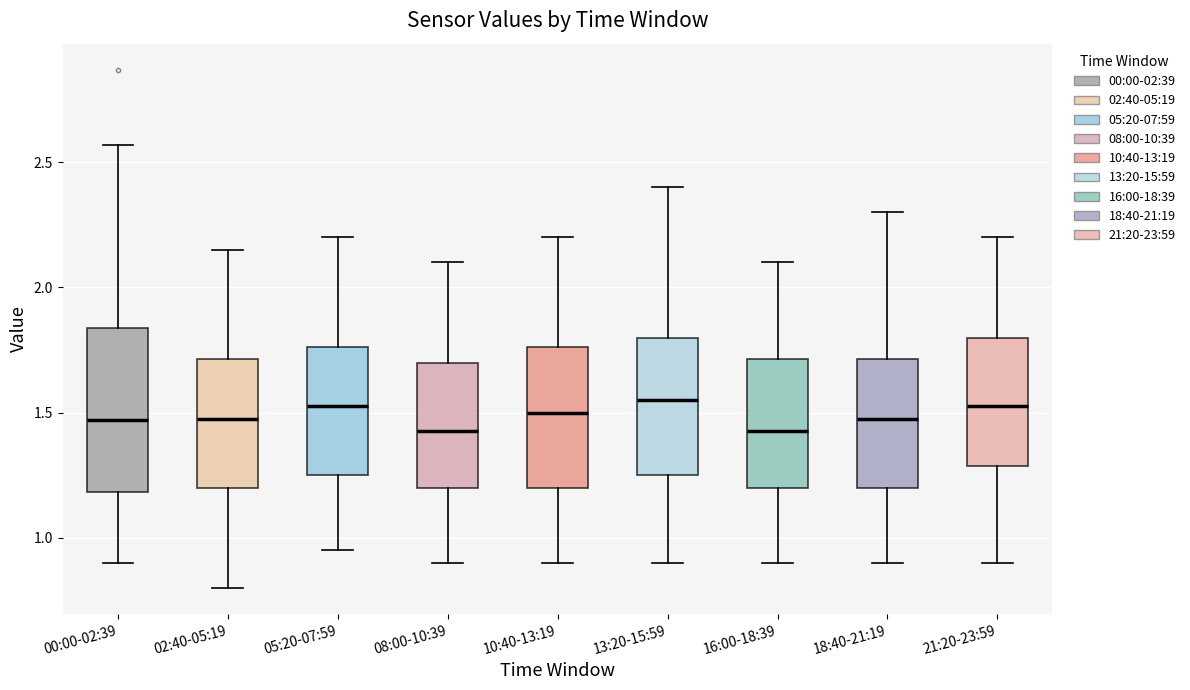

Reading left to right, read every box against the y-axis: the position of its median line, the range the box covers, and the ends of its whiskers. The values are not printed on the chart, so give them approximately, as read against the axis.

00:00-02:39: median 1.45, box 1.20 to 1.85, whiskers 0.90 to 2.55
02:40-05:19: median 1.50, box 1.20 to 1.70, whiskers 0.80 to 2.15
05:20-07:59: median 1.55, box 1.25 to 1.75, whiskers 0.95 to 2.20
08:00-10:39: median 1.45, box 1.20 to 1.70, whiskers 0.90 to 2.10
10:40-13:19: median 1.50, box 1.20 to 1.75, whiskers 0.90 to 2.20
13:20-15:59: median 1.55, box 1.25 to 1.80, whiskers 0.90 to 2.40
16:00-18:39: median 1.45, box 1.20 to 1.70, whiskers 0.90 to 2.10
18:40-21:19: median 1.50, box 1.20 to 1.70, whiskers 0.90 to 2.30
21:20-23:59: median 1.55, box 1.30 to 1.80, whiskers 0.90 to 2.20